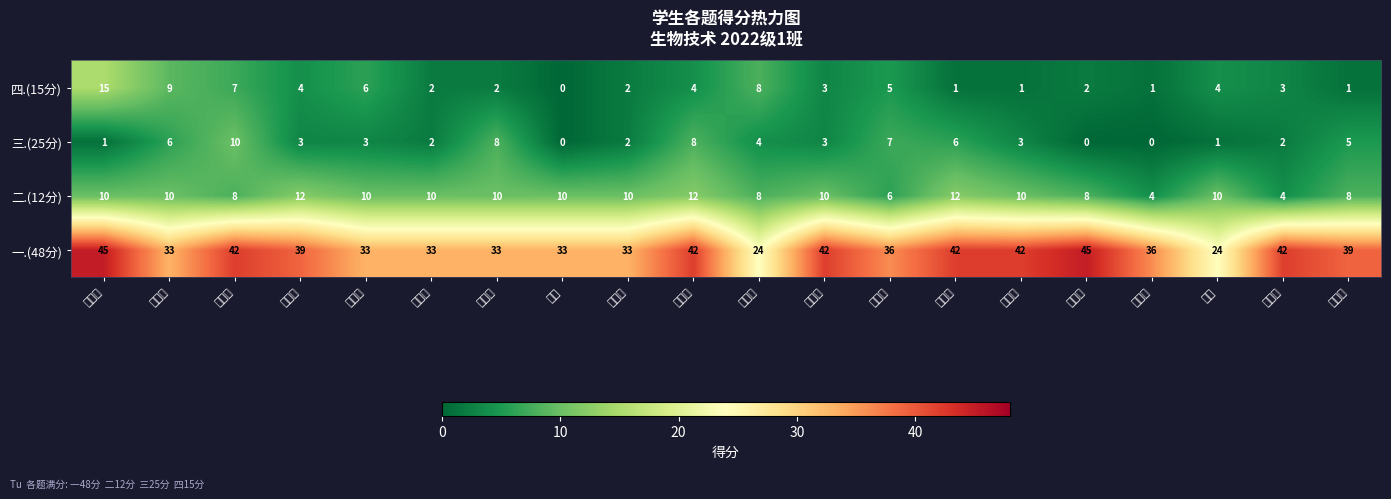

Which series has the largest total across all categories?

一.(48分)